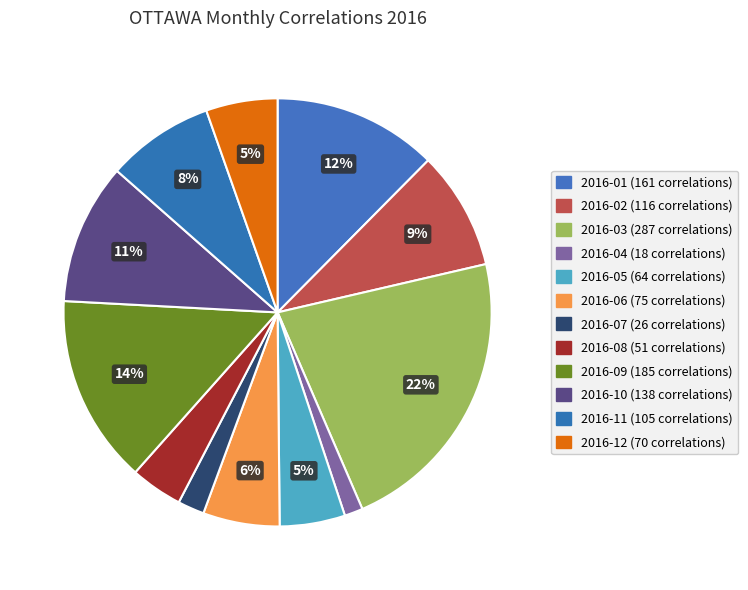

To the nearest percent, what is the difference between the 2016-07 and 2016-05 slice percentages?

3%